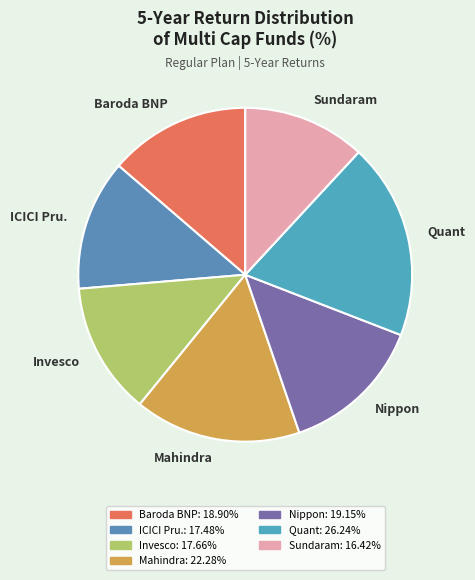

How many segments does this pie chart have?

7